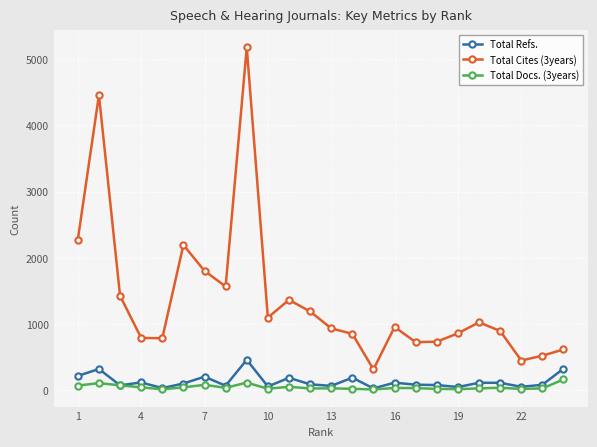

How many distinct data groups are displayed?

3